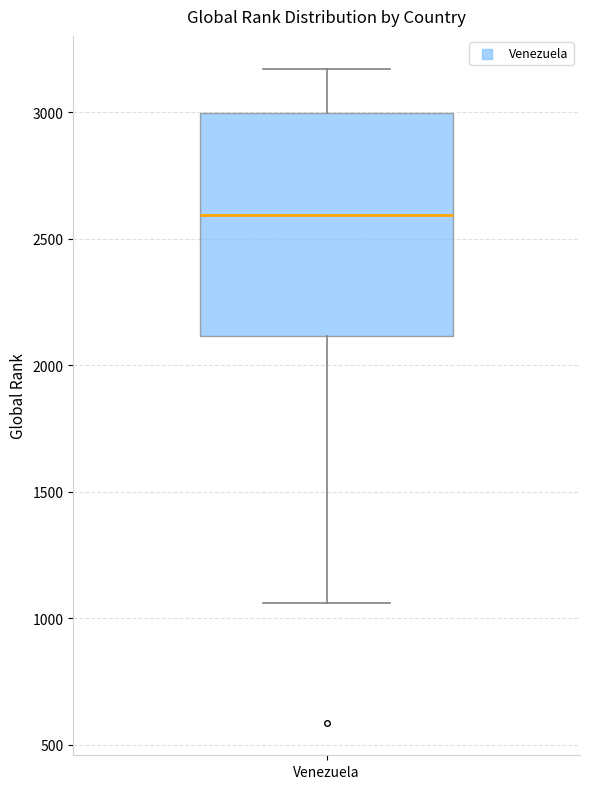

Read this box plot against the y-axis: the position of the median line, the range covered by the box, and the ends of both whiskers. The values are not printed on the chart, so give them approximately, as read against the axis.

median 2600, box 2100 to 3000, whiskers 1050 to 3150